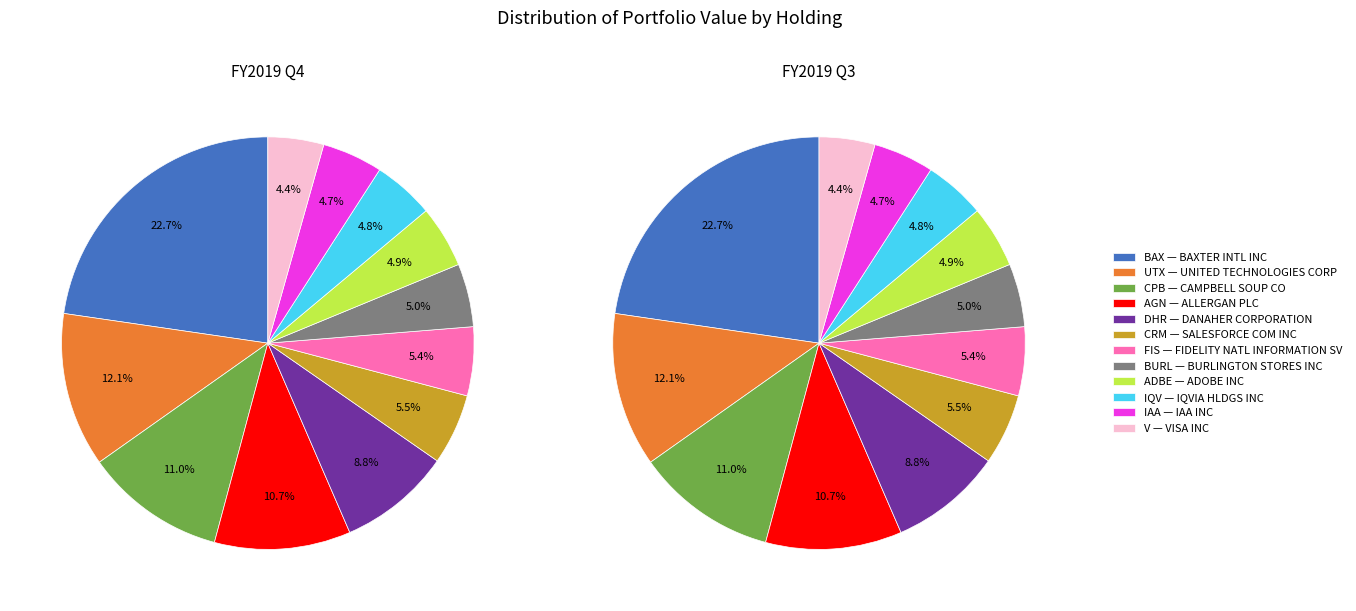

What percentage is NOT represented by DANAHER CORPORATION?

91.2%